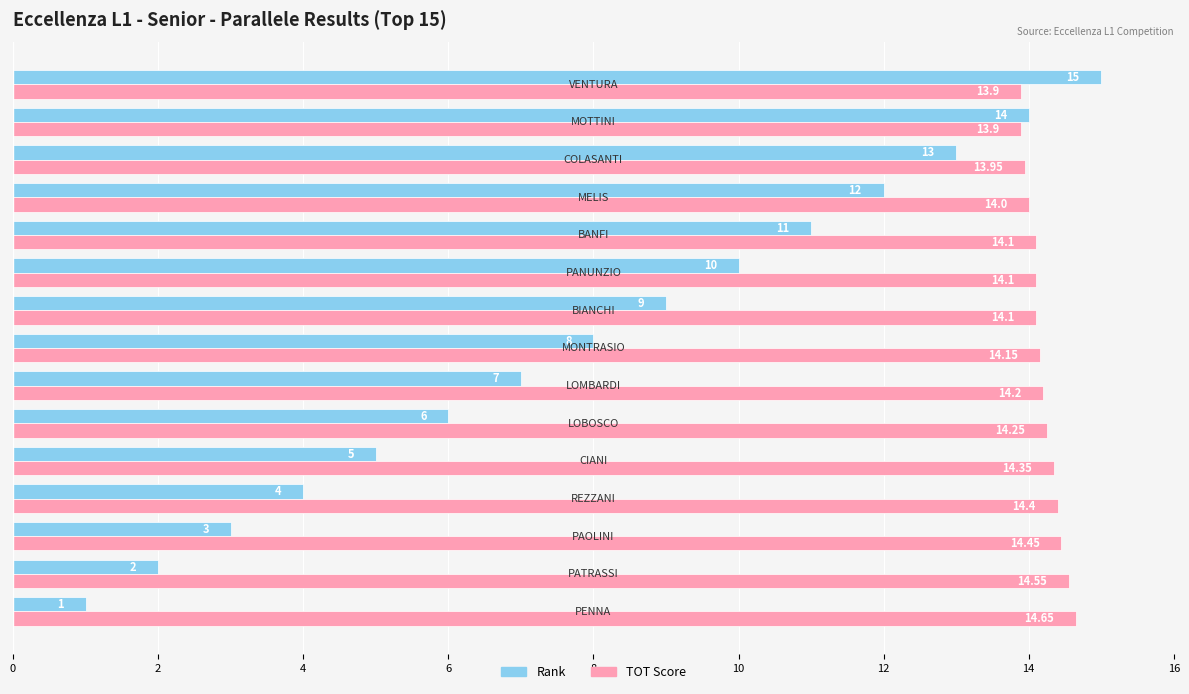

How many categories are shown in the chart?

15